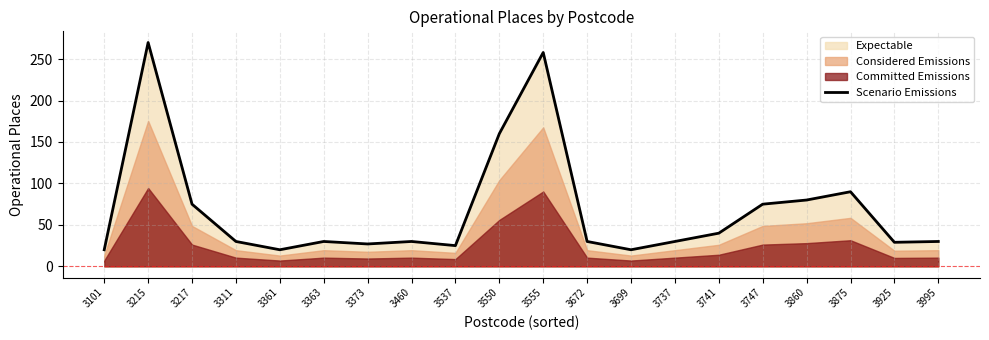

Reading left to right, transcribe all the data shown in this chart.

20	270	75	30	20	30	27	30	25	160	258	30	20	30	40	75	80	90	29	30